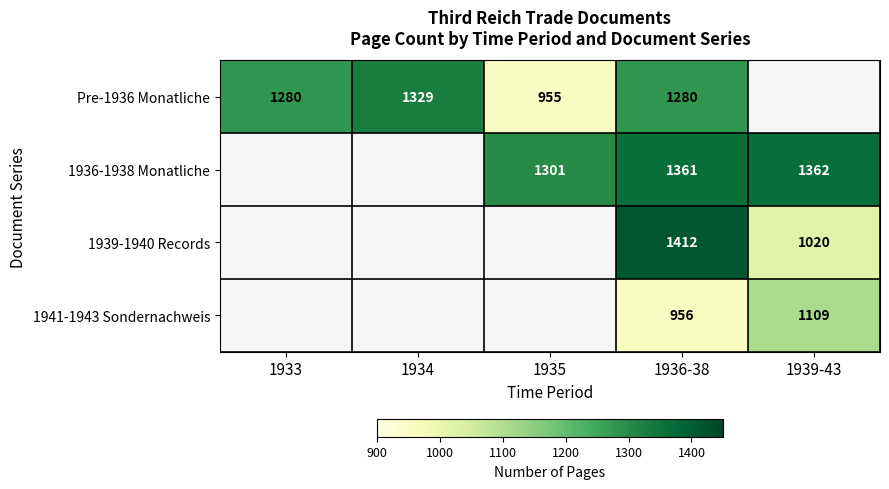

Is it true that 1939-1940 Records equals 661 at 1939-43?

False